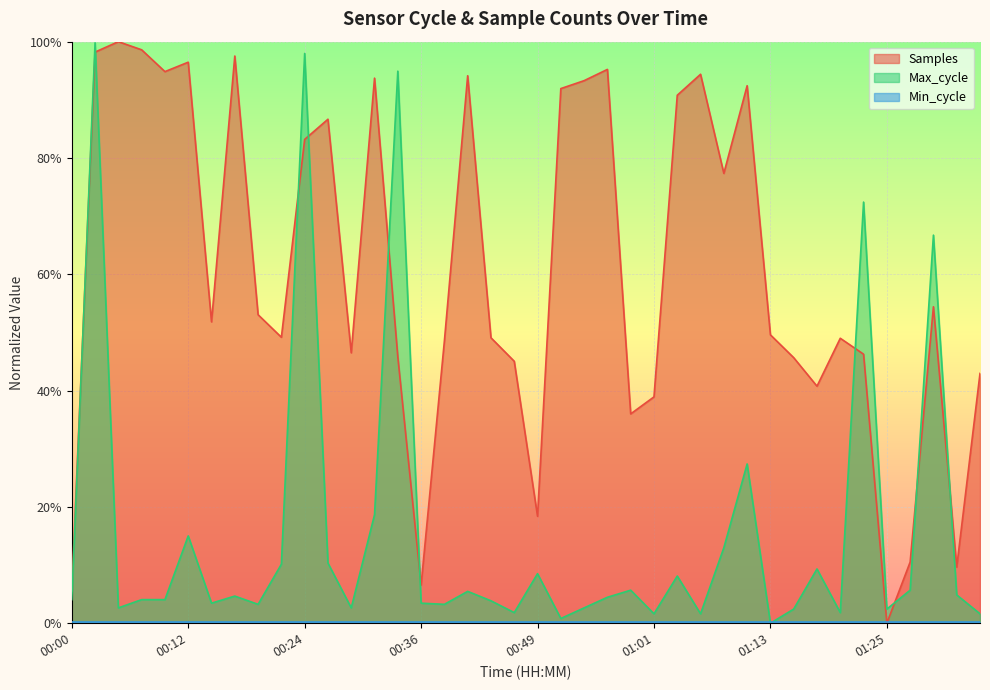

The Samples series shows 0.9 at 01:06. True or false?

True